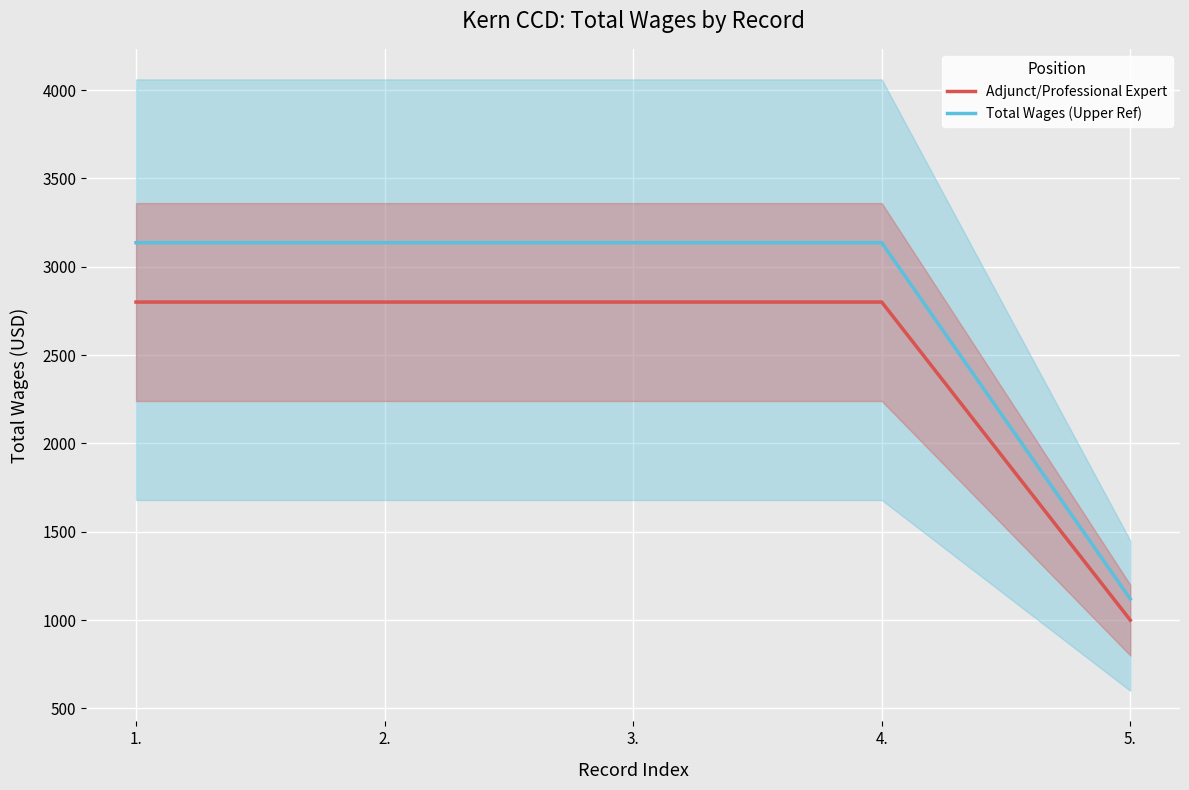

Between 2. and 3., which series saw the biggest shift?

Adjunct/Professional Expert